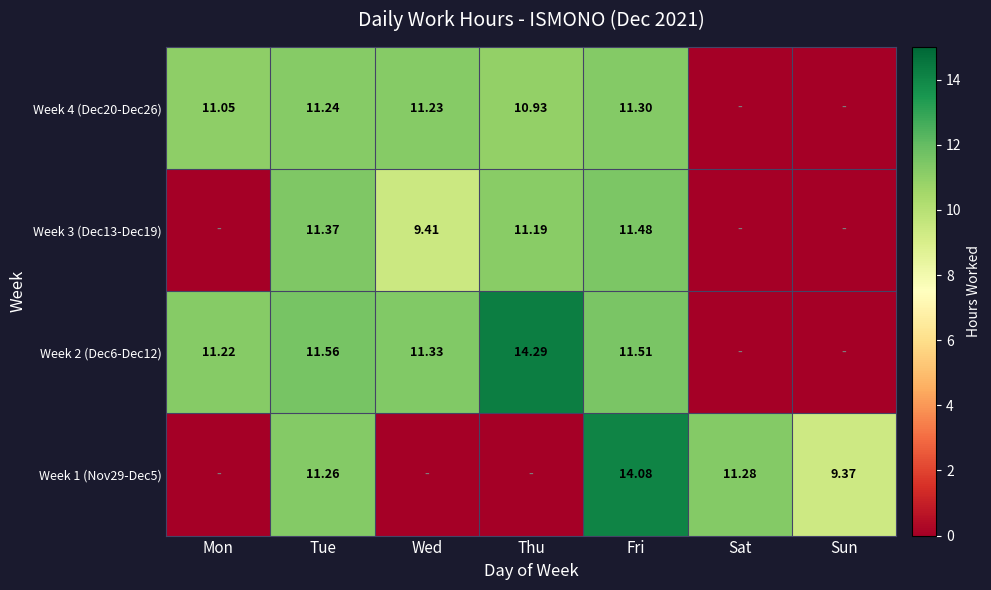

What is the total value across all series at Sun?

9.4